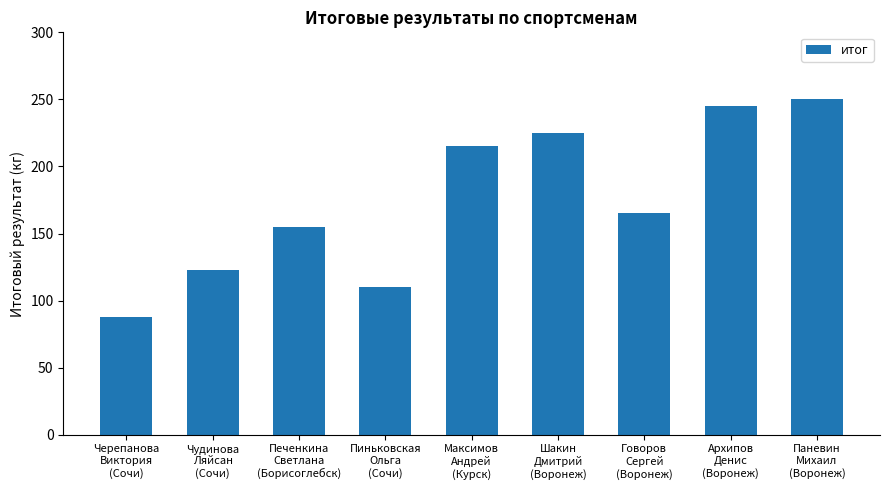

Which category has the lowest value across all series?

Черепанова
Виктория
(Сочи)